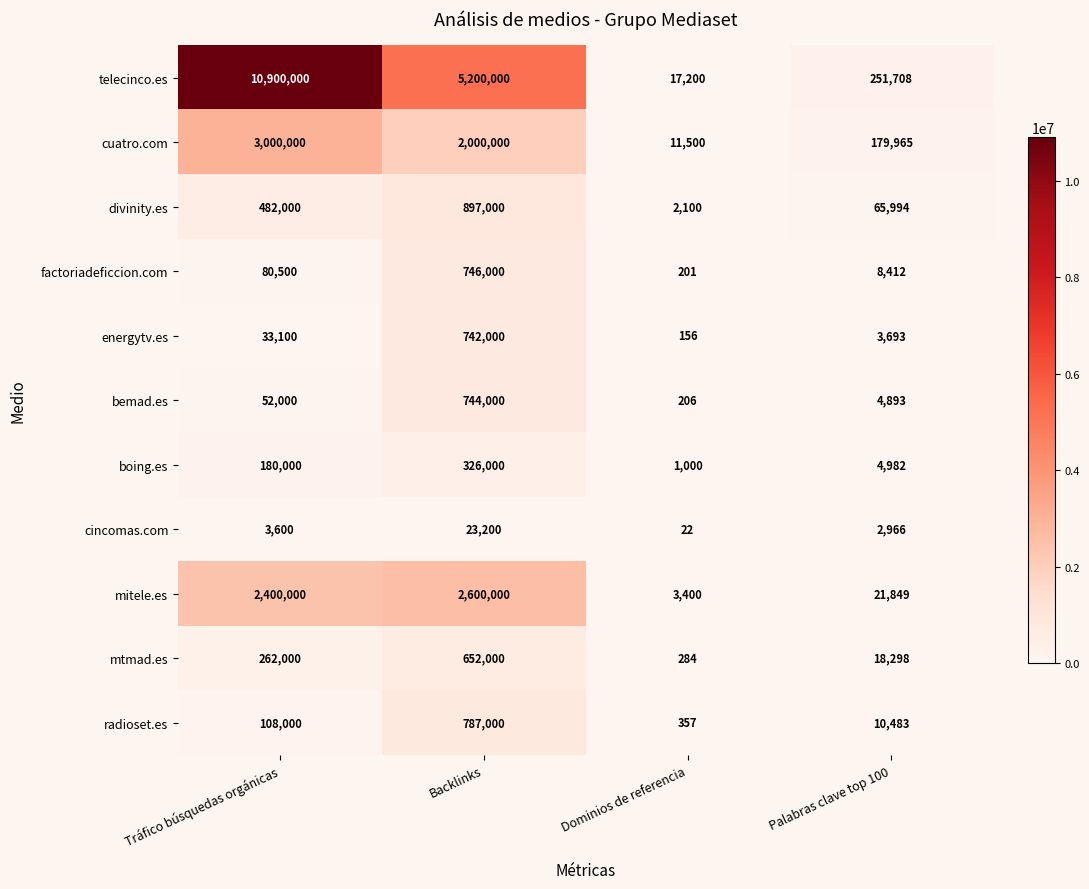

Which series changed the most between Tráfico búsquedas orgánicas and Backlinks?

telecinco.es